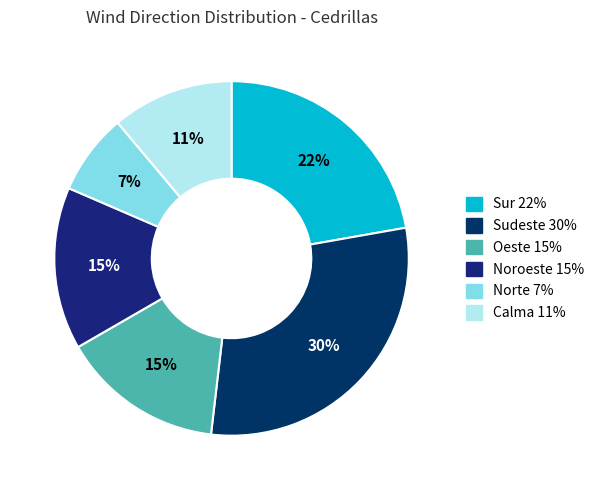

To the nearest percent, what portion does Oeste represent?

15%